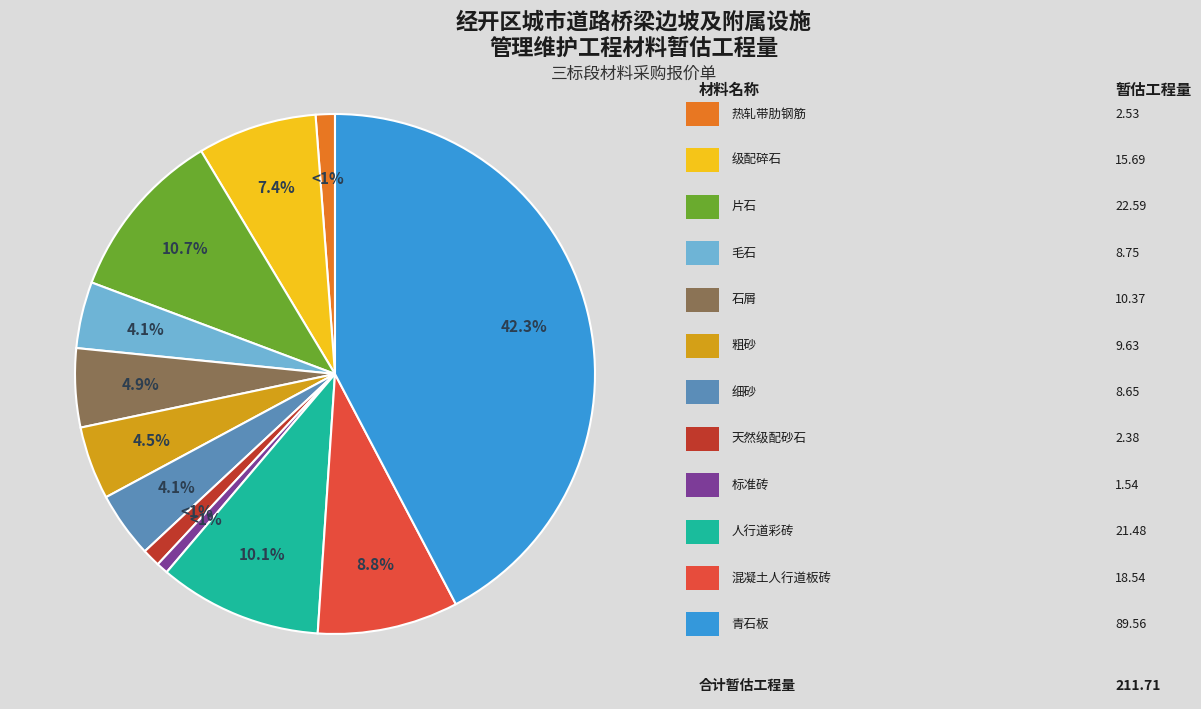

Is there a majority slice in this chart?

No